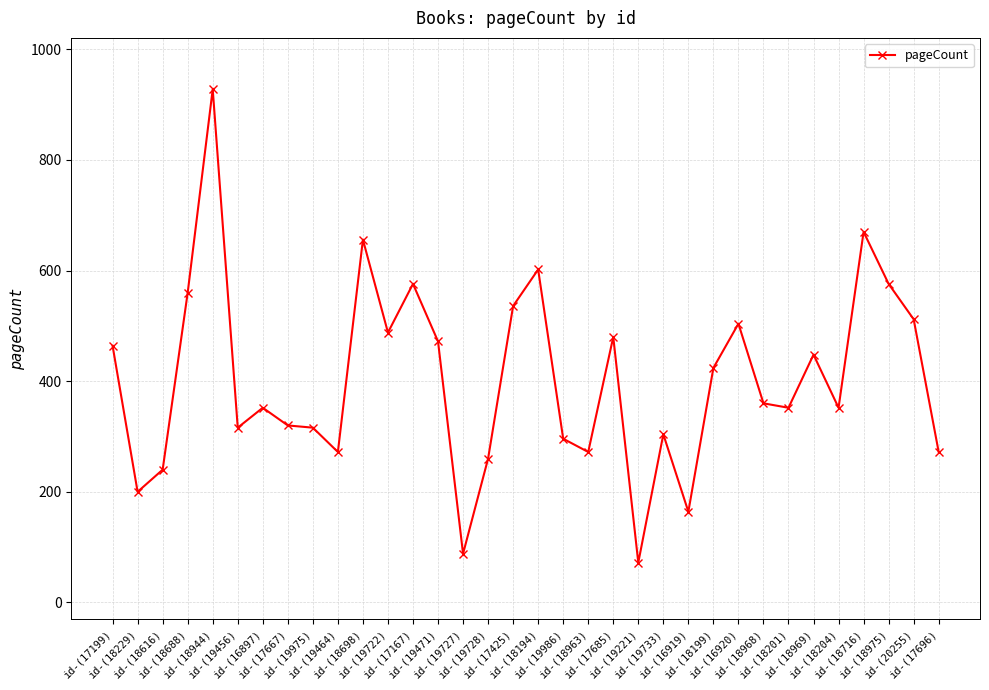

What is the value of the 9th point from the left?

316